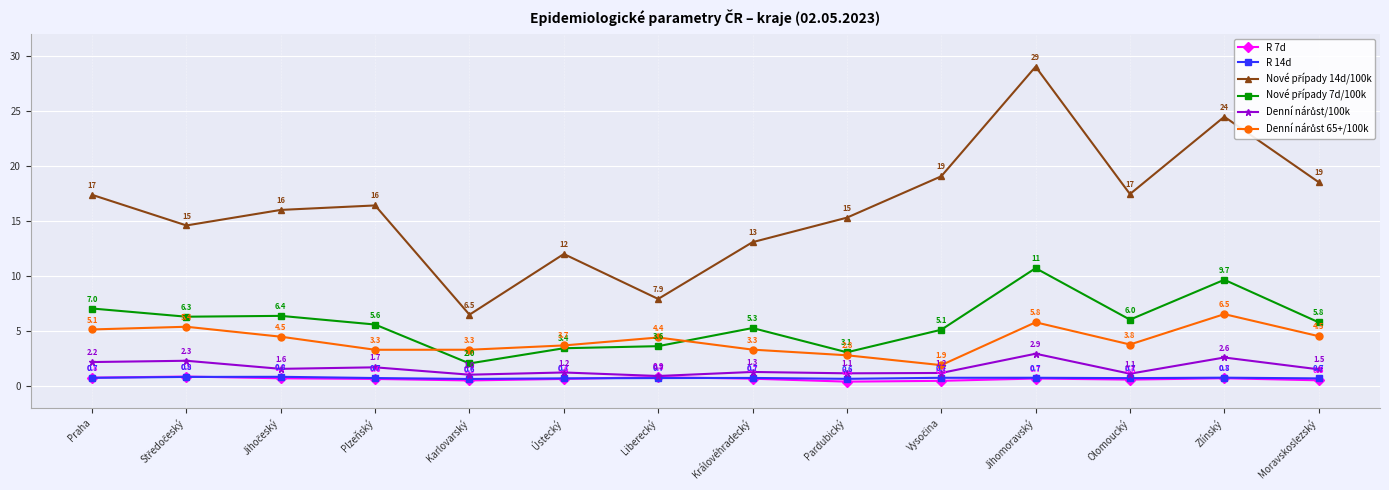

What is the difference between the highest and lowest values at Karlovarský?

6.0